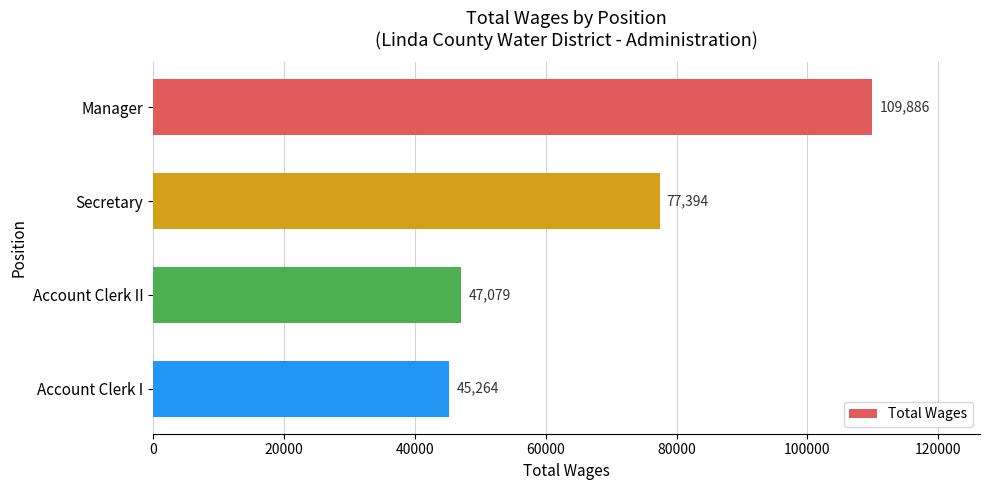

How many bars are there in total?

4